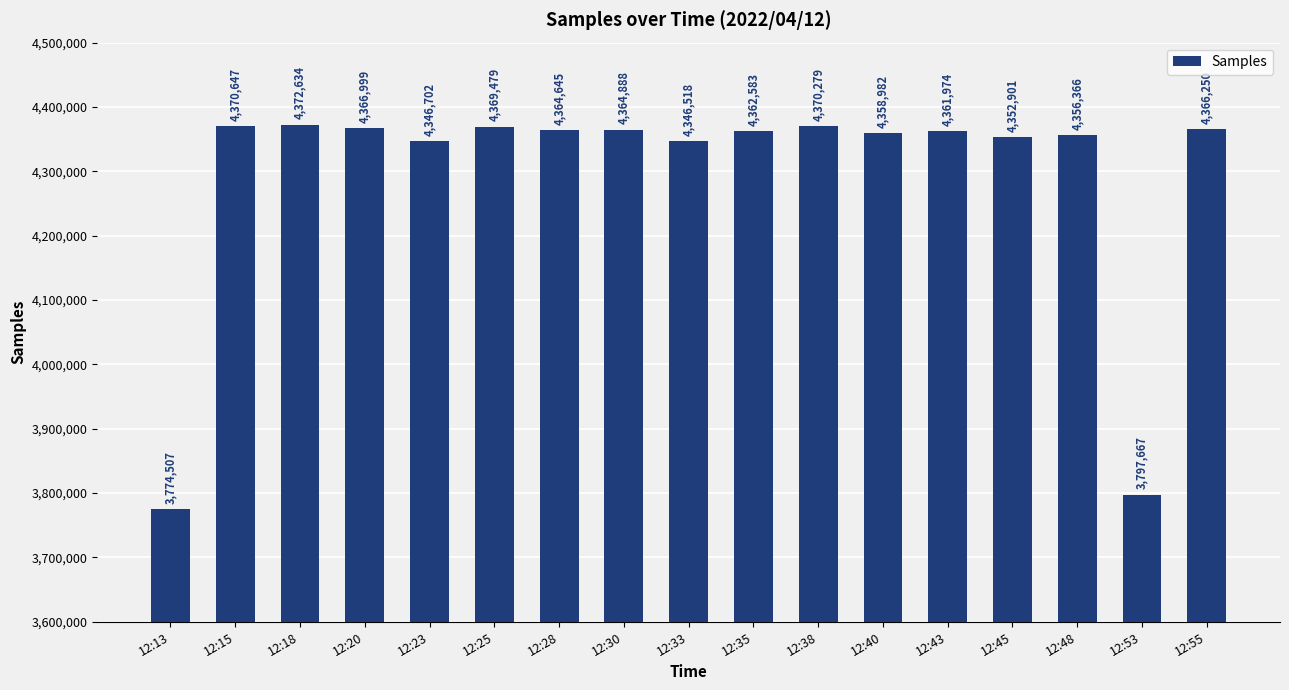

List the labels in order of value, smallest first.

12:13, 12:53, 12:33, 12:23, 12:45, 12:48, 12:40, 12:43, 12:35, 12:28, 12:30, 12:55, 12:20, 12:25, 12:38, 12:15, 12:18